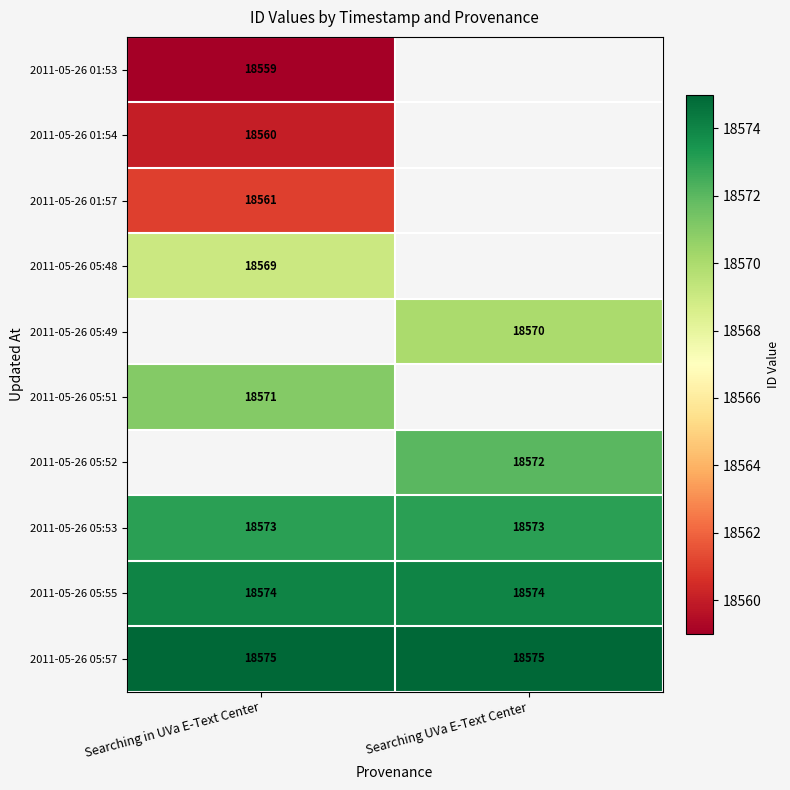

At which category does the chart reach its minimum across all series?

Searching in UVa E-Text Center